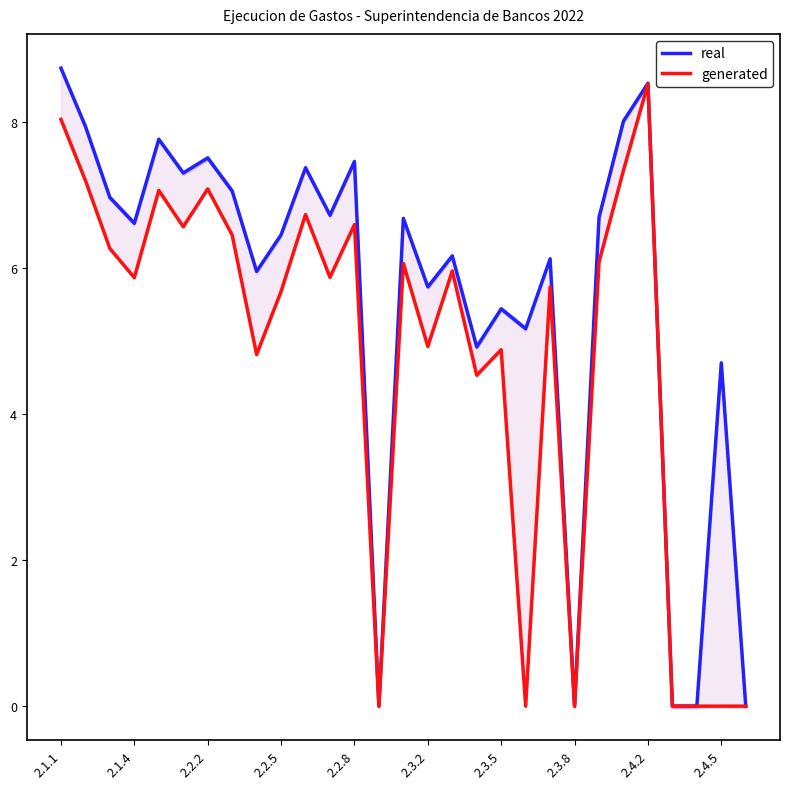

The value of generated at 13 is 5.6. True or false?

False